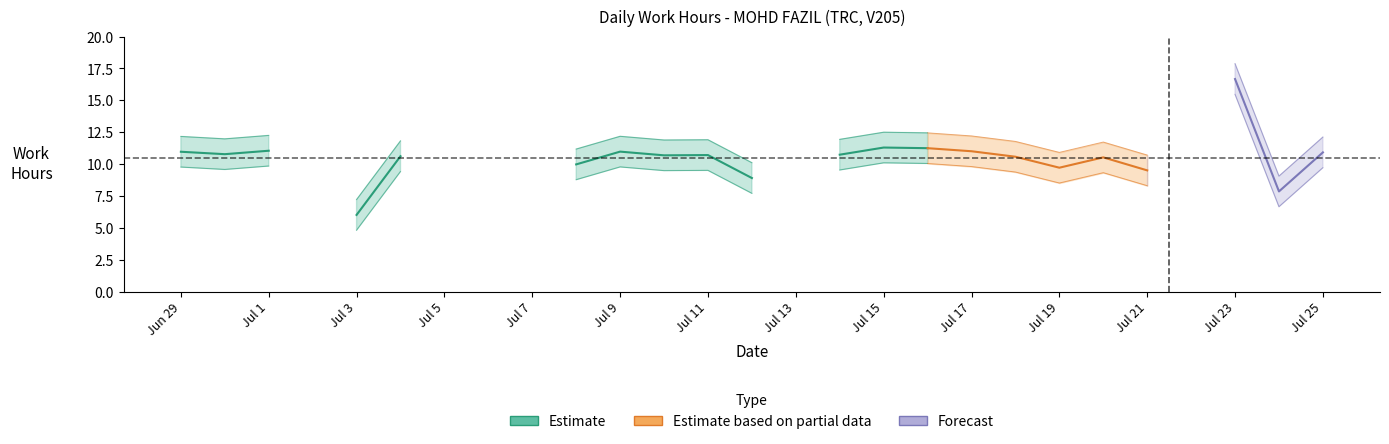

Reading left to right, transcribe all the data shown in this chart.

11.0	10.8	11.1	0.0	6.0	10.6	0.0	0.0	0.0	10.0	11.0	10.7	10.7	8.9	0.0	10.7	11.3	11.2	11.0	10.6	9.7	10.5	9.5	0.0	16.7	7.9	10.9